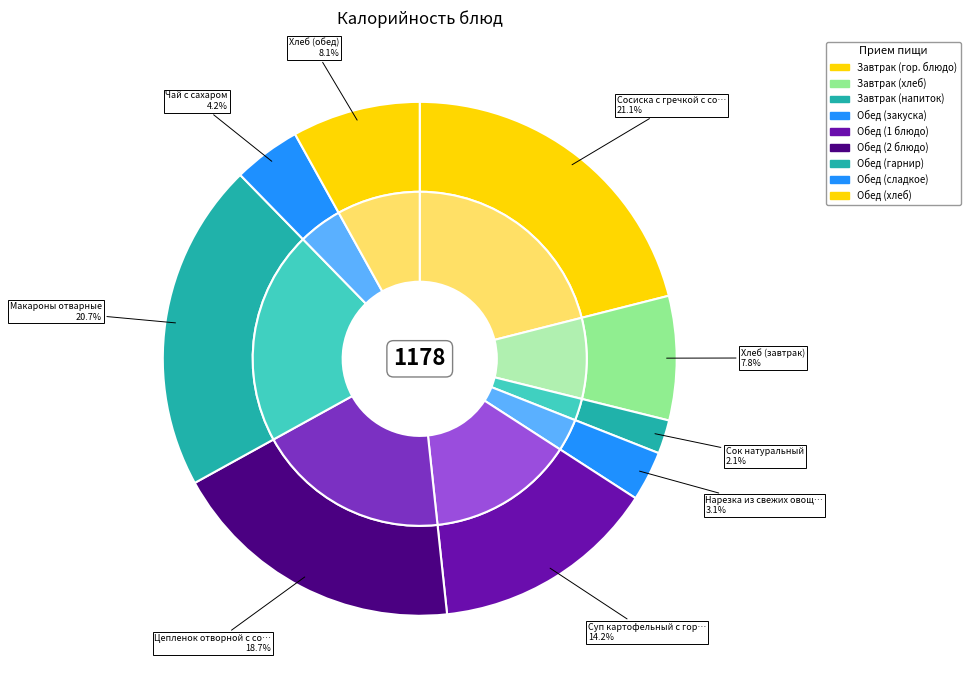

How many slices are in this pie chart?

9